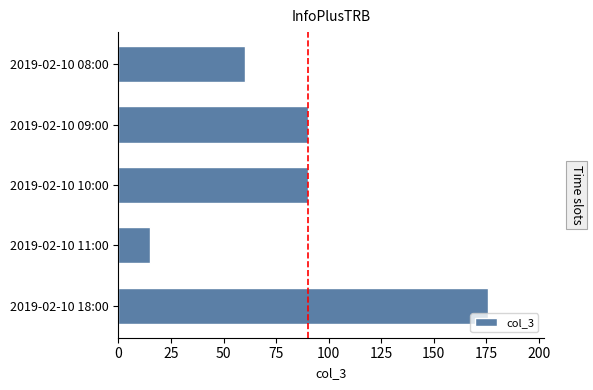

Reading top to bottom, transcribe all the data shown in this chart.

2019-02-10 08:00=60	2019-02-10 09:00=90	2019-02-10 10:00=90	2019-02-10 11:00=15	2019-02-10 18:00=176